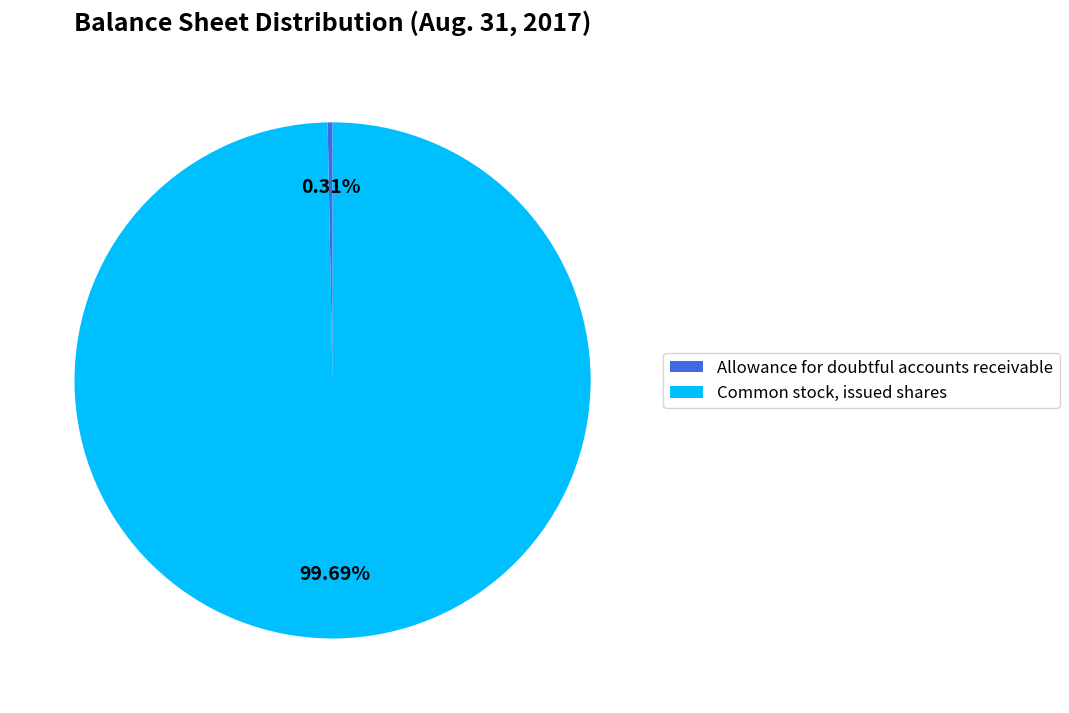

Which category accounts for the majority?

Common stock, issued shares